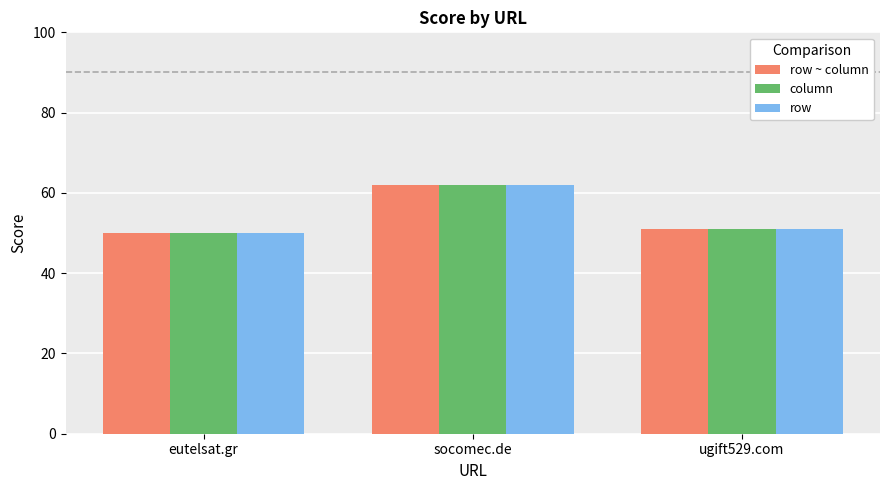

Where is column nearest to the value 56?

ugift529.com